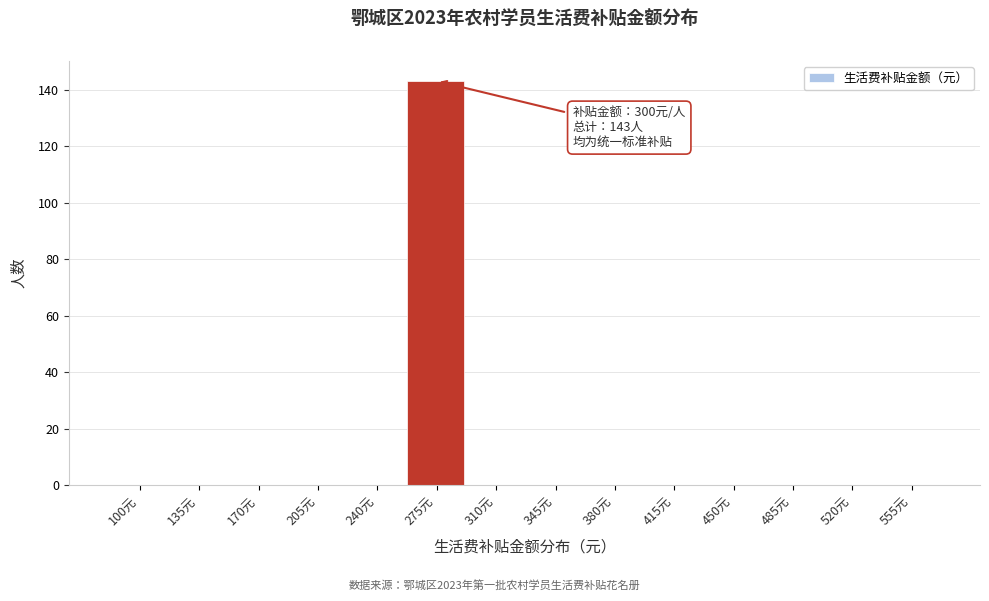

Reading left to right, what are all the values shown in this chart?

100元=0	135元=0	170元=0	205元=0	240元=0	275元=143	310元=0	345元=0	380元=0	415元=0	450元=0	485元=0	520元=0	555元=0